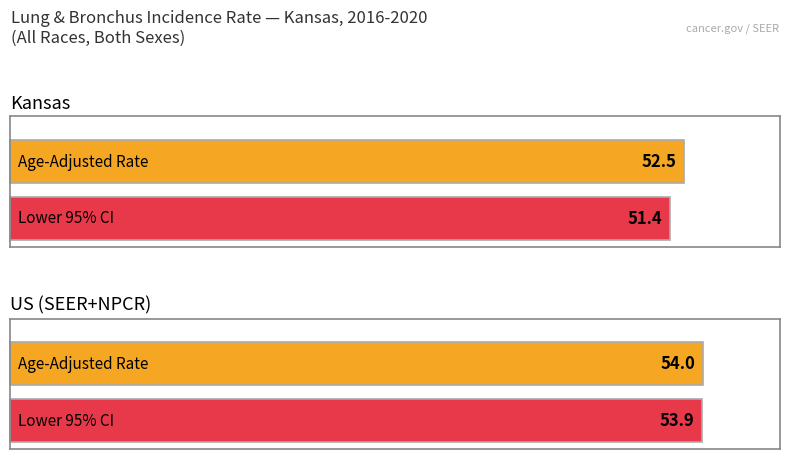

How many categories are shown in the chart?

2